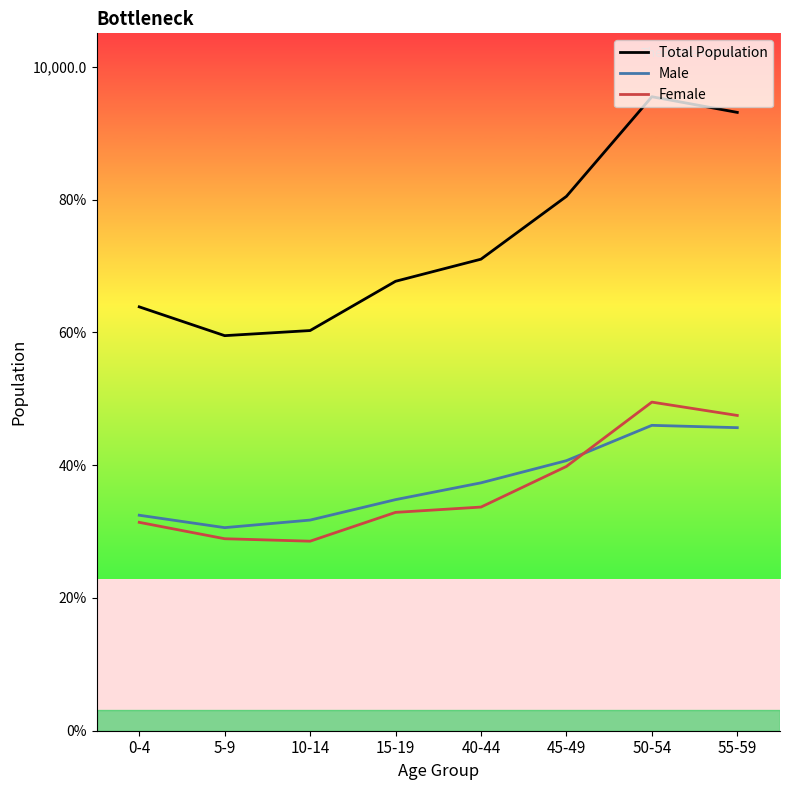

The Female series shows 4950 at 50-54. True or false?

True